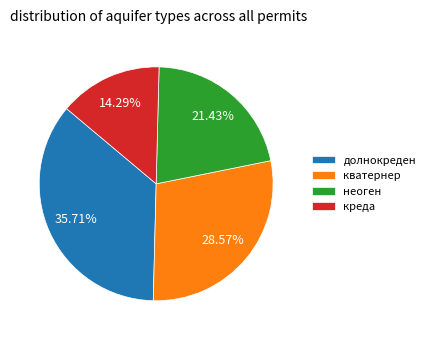

How many segments does this pie chart have?

4